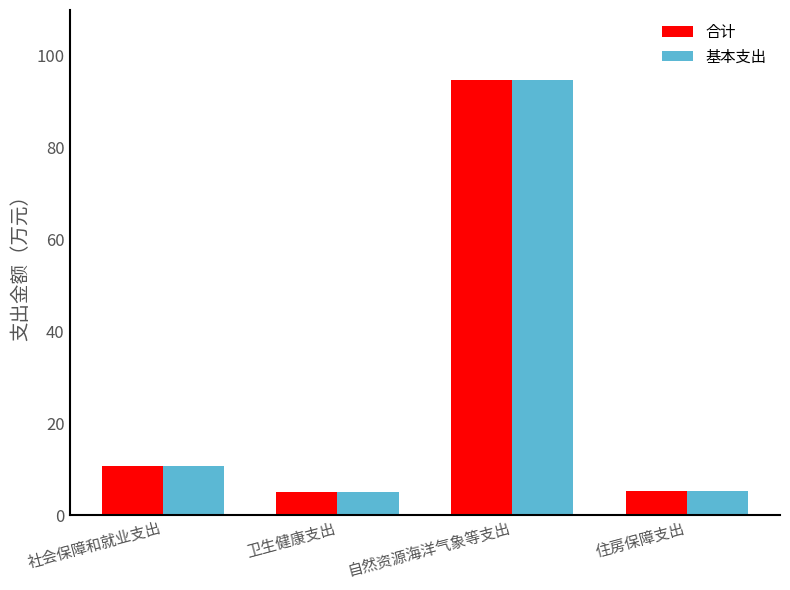

What is the total value across all series at 住房保障支出?

10.6